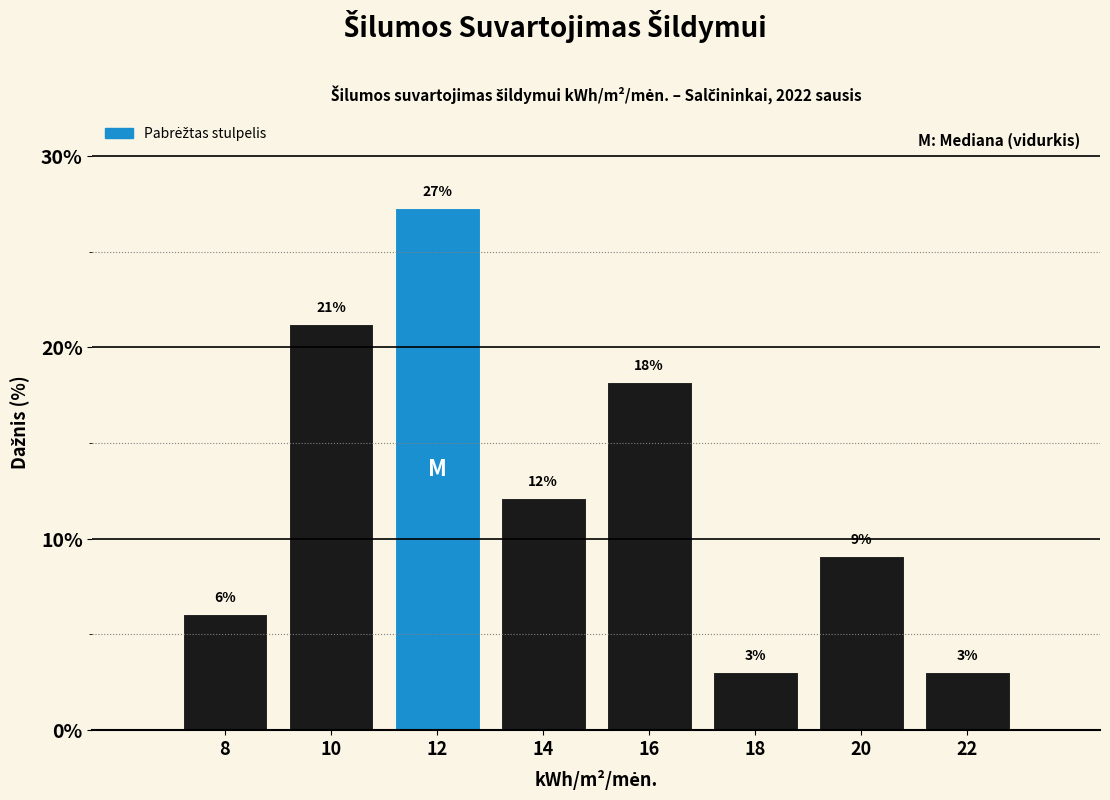

Are the bars horizontal?

No